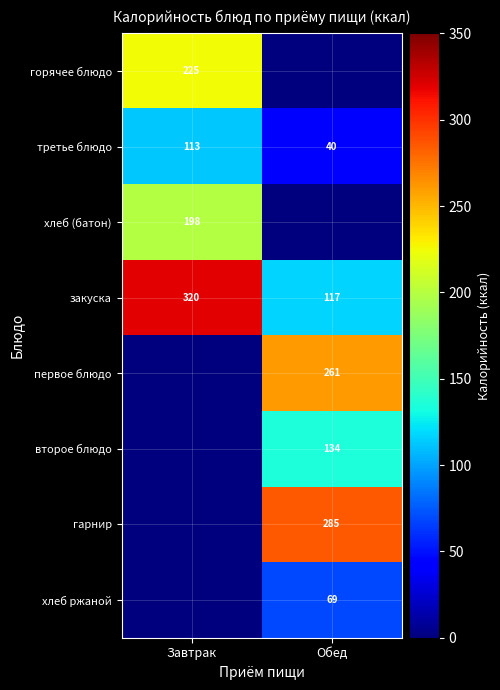

Is the value of первое блюдо at Обед greater than the value of гарнир at Обед?

No